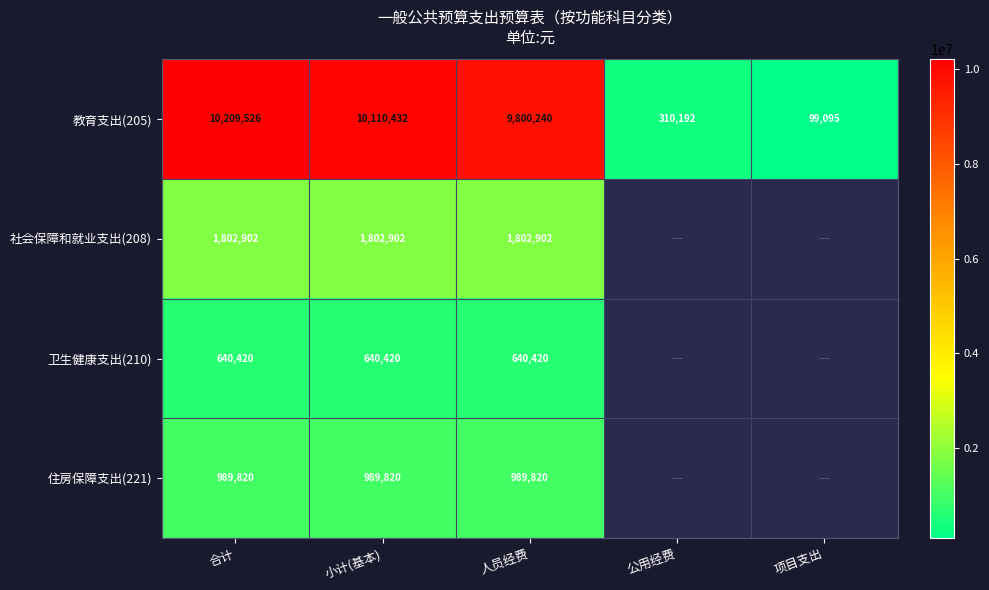

Is the value of 教育支出(205) at 公用经费 greater than the value of 卫生健康支出(210) at 小计(基本)?

No